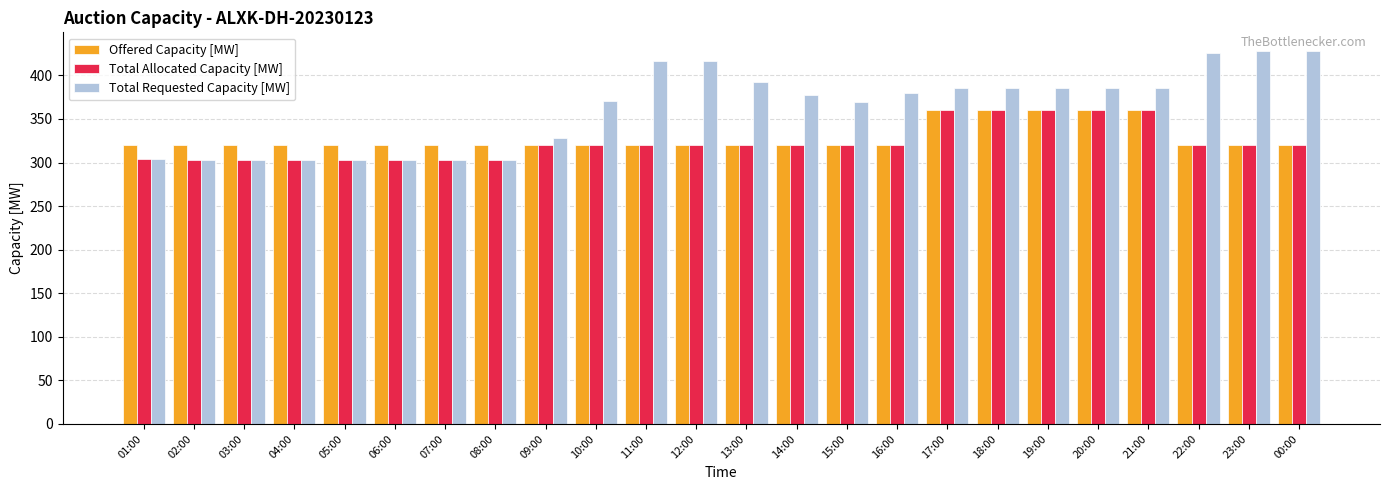

Is it true that Total Allocated Capacity [MW] equals 303 at 08:00?

True